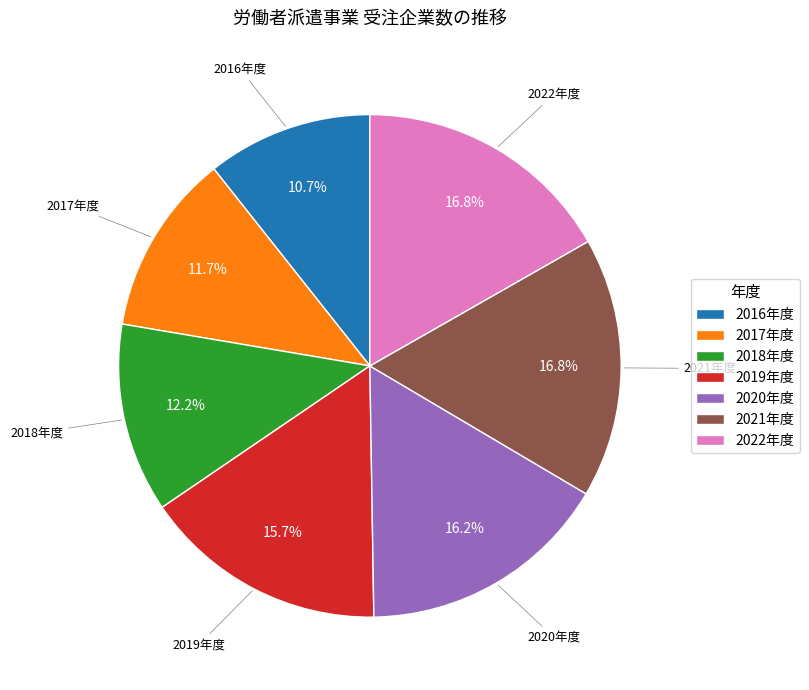

Which category has the smallest portion of the pie?

2016年度